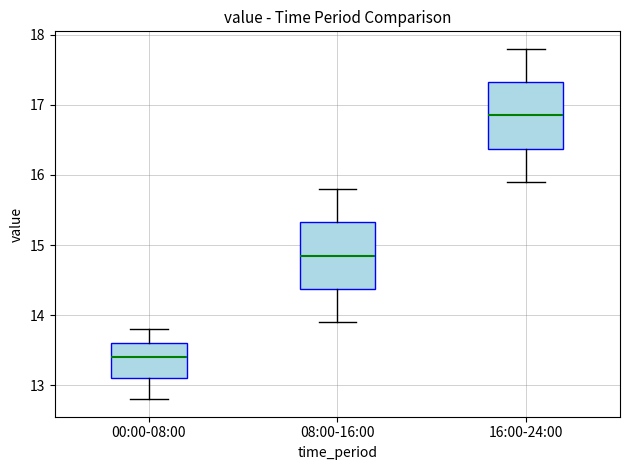

Where is the upper edge of the box for 08:00-16:00 on the y-axis? The values are not printed on the chart, so give them approximately, as read against the axis.

15.3